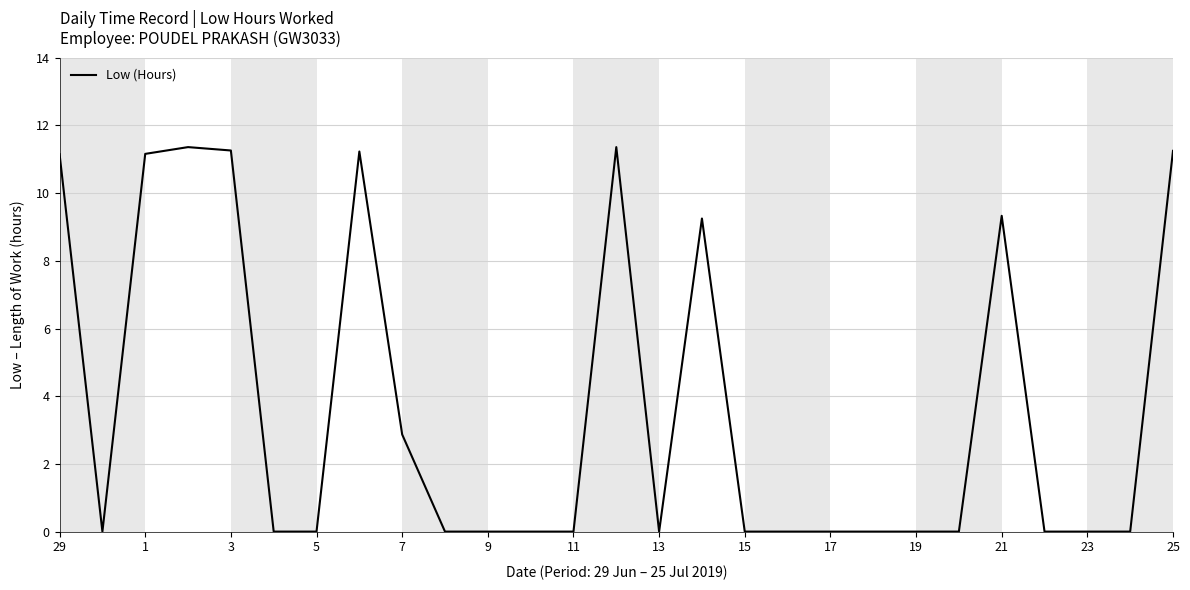

What is the greatest value displayed?

11.4